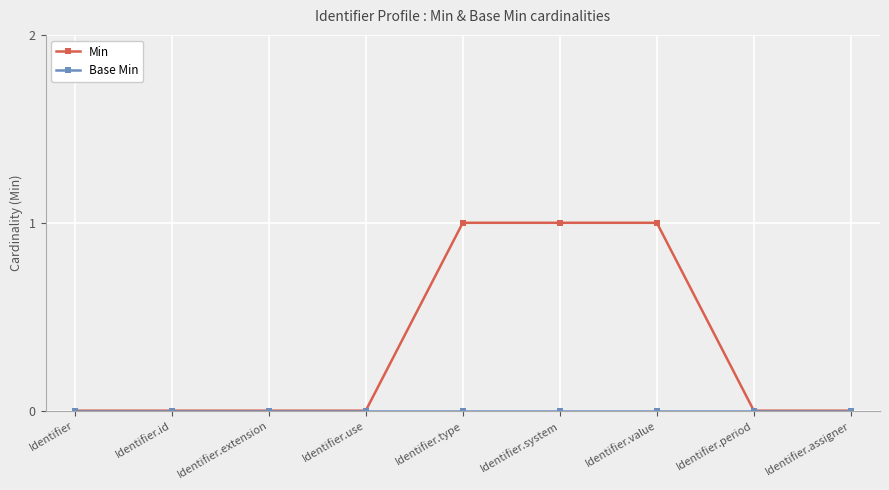

Between Identifier.type and Identifier.period, which series saw the biggest shift?

Min